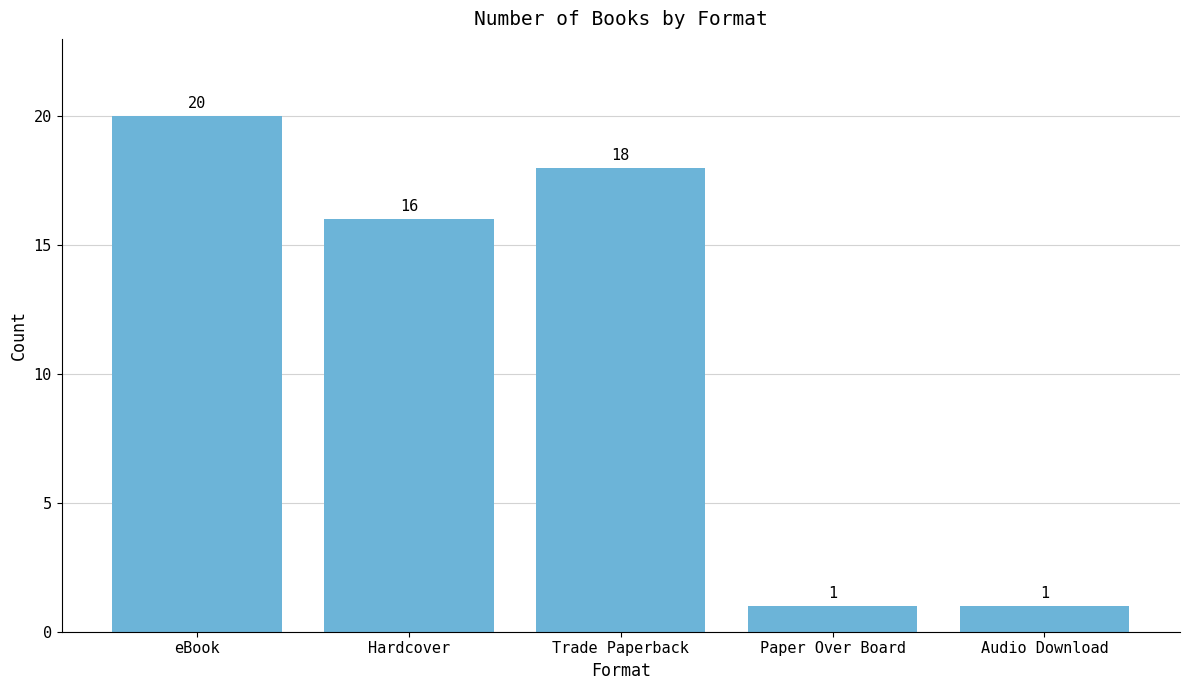

What is the label of the 5th bar from the right?

eBook